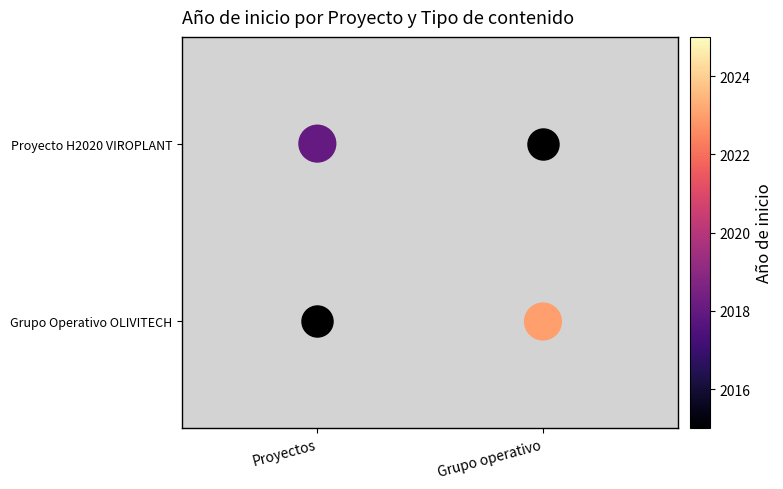

True or false: the data shows 1 at Proyectos.

False